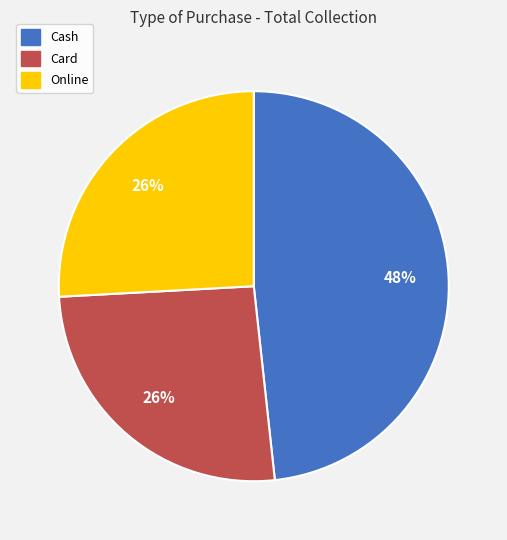

Do Cash and Card together represent more than half of the pie?

Yes